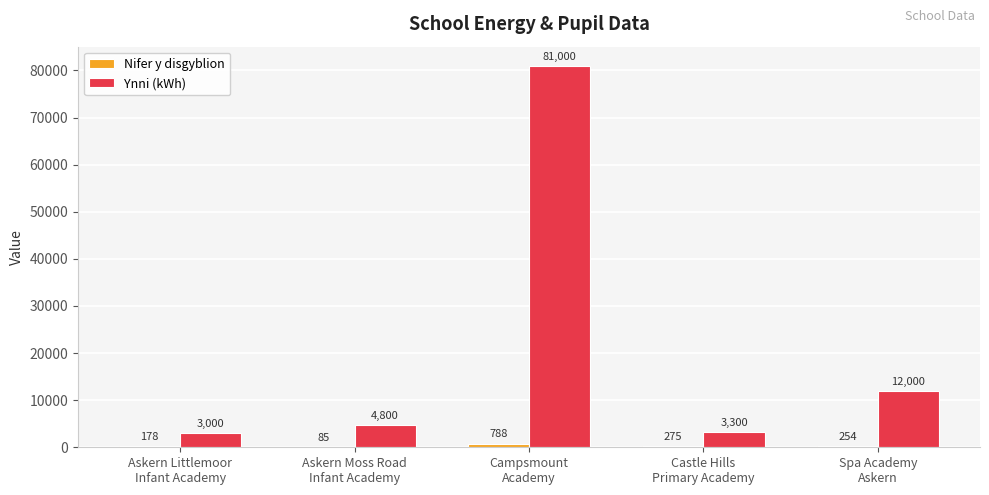

How many groups of bars are there?

5